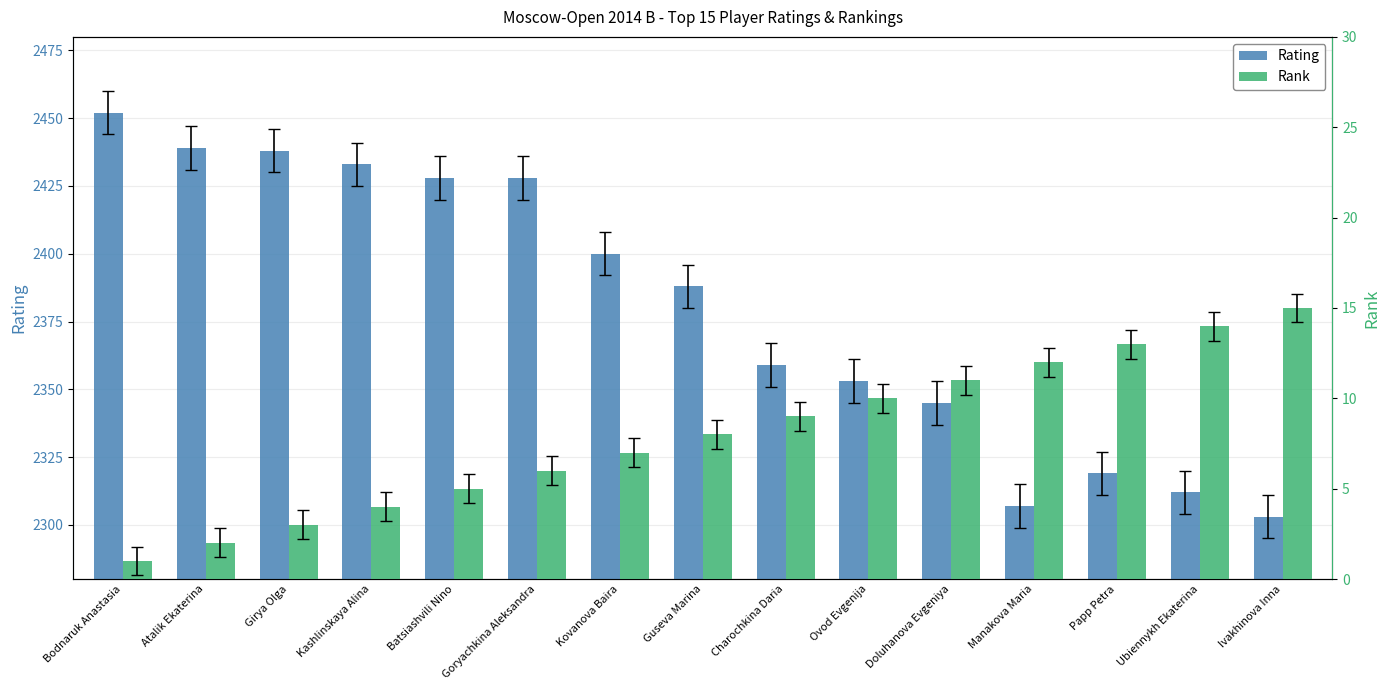

Which series changed the most between Kashlinskaya Alina and Batsiashvili Nino?

Rating